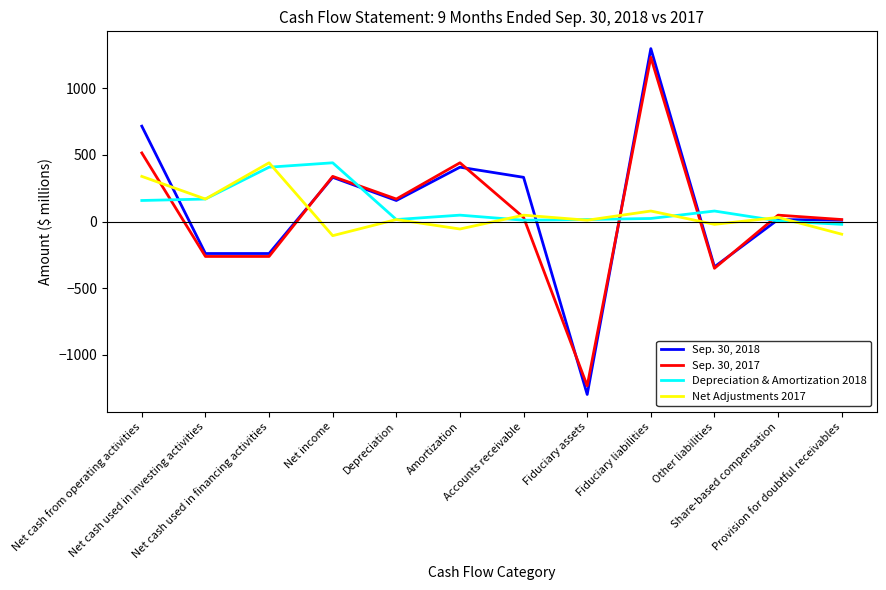

What is the smallest value displayed?

-1298